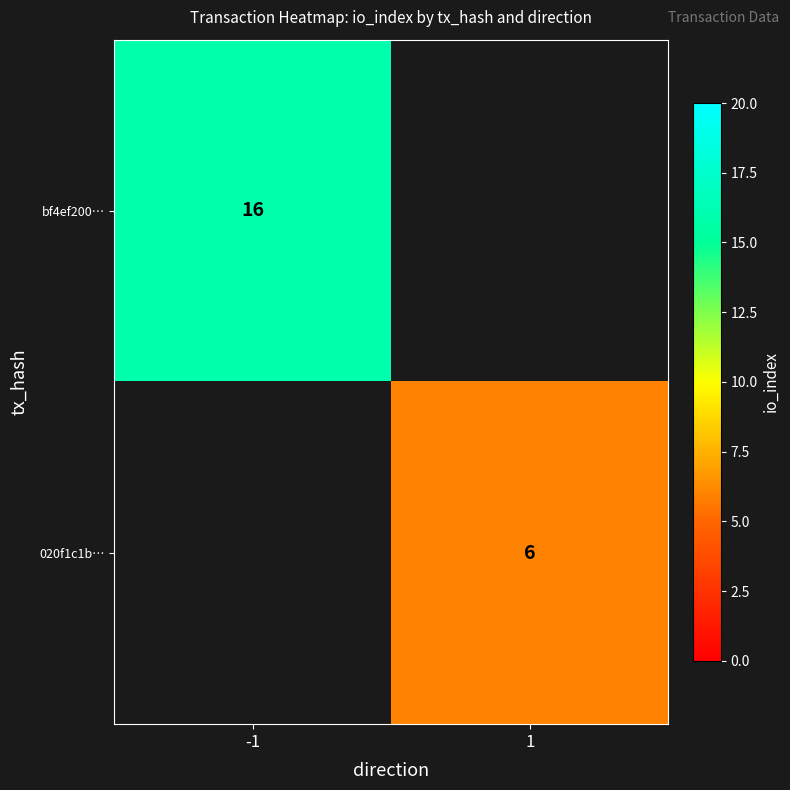

True or false: 020f1c1b… has a value of 9 at 1.

False